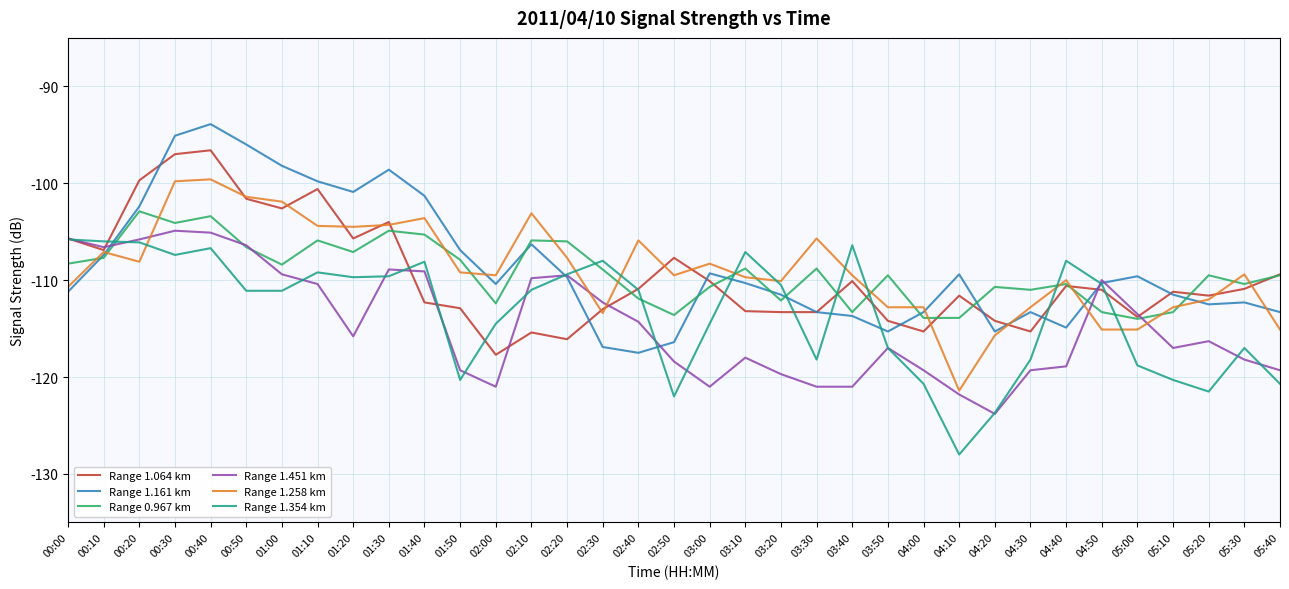

Which series has the largest total across all categories?

Range 1.161 km